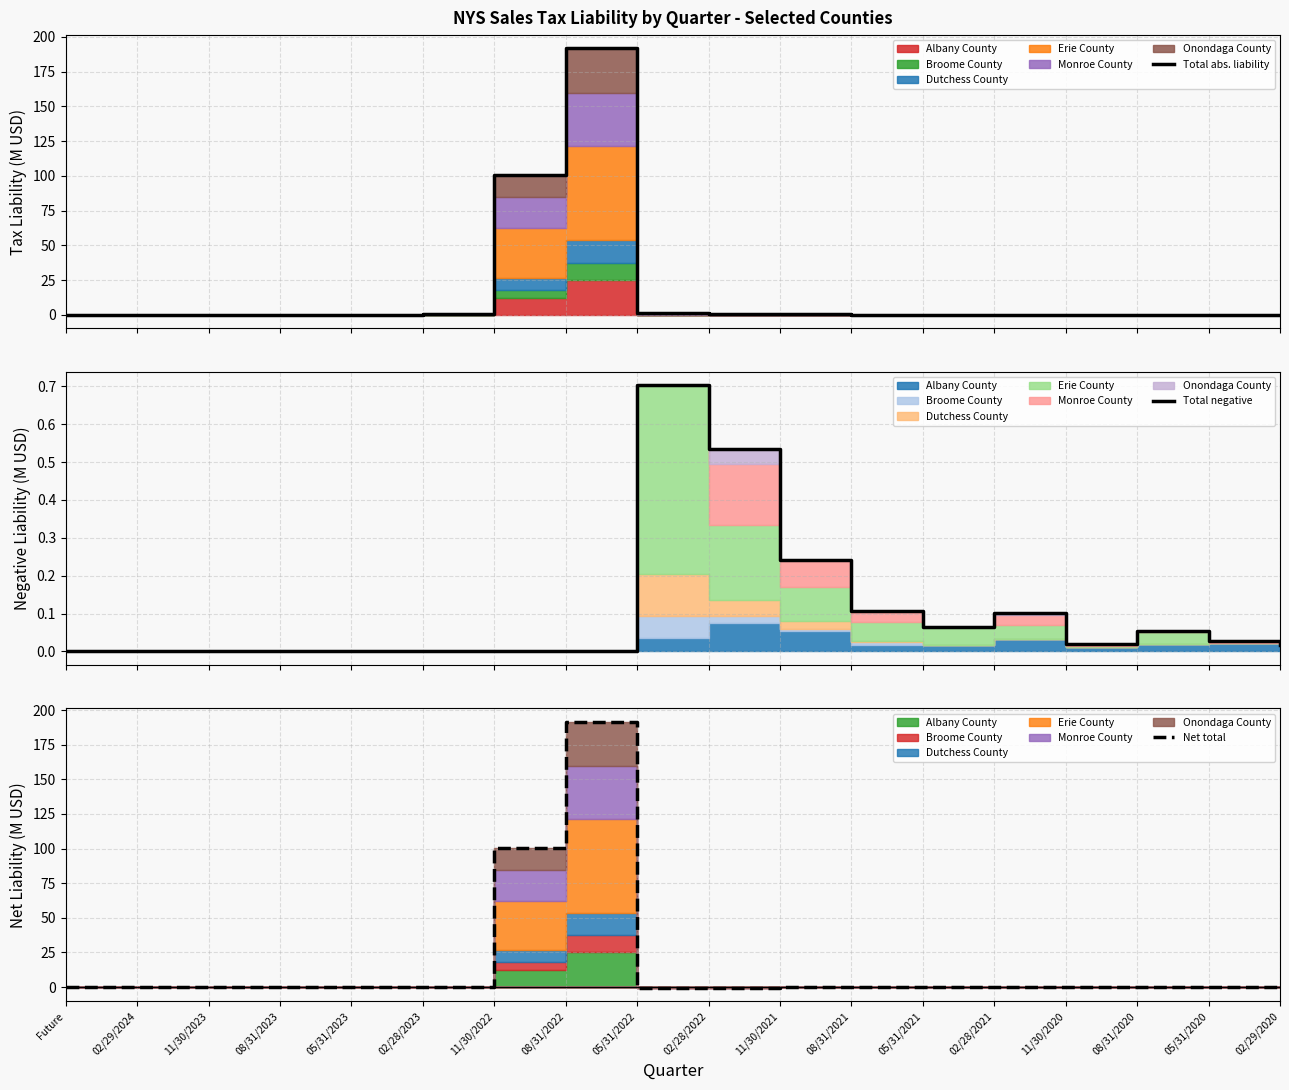

What is the sum of all Total abs. liability values?

295.0